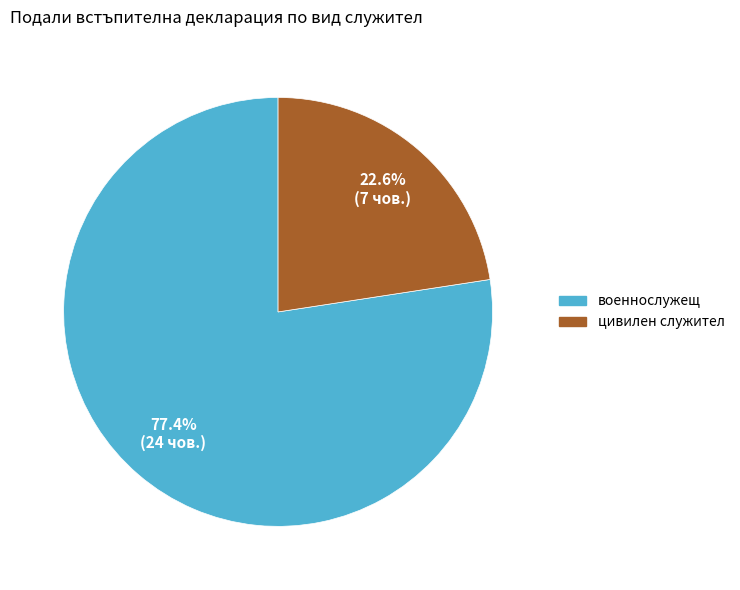

Do военнослужещ and цивилен служител together represent more than half of the pie?

Yes